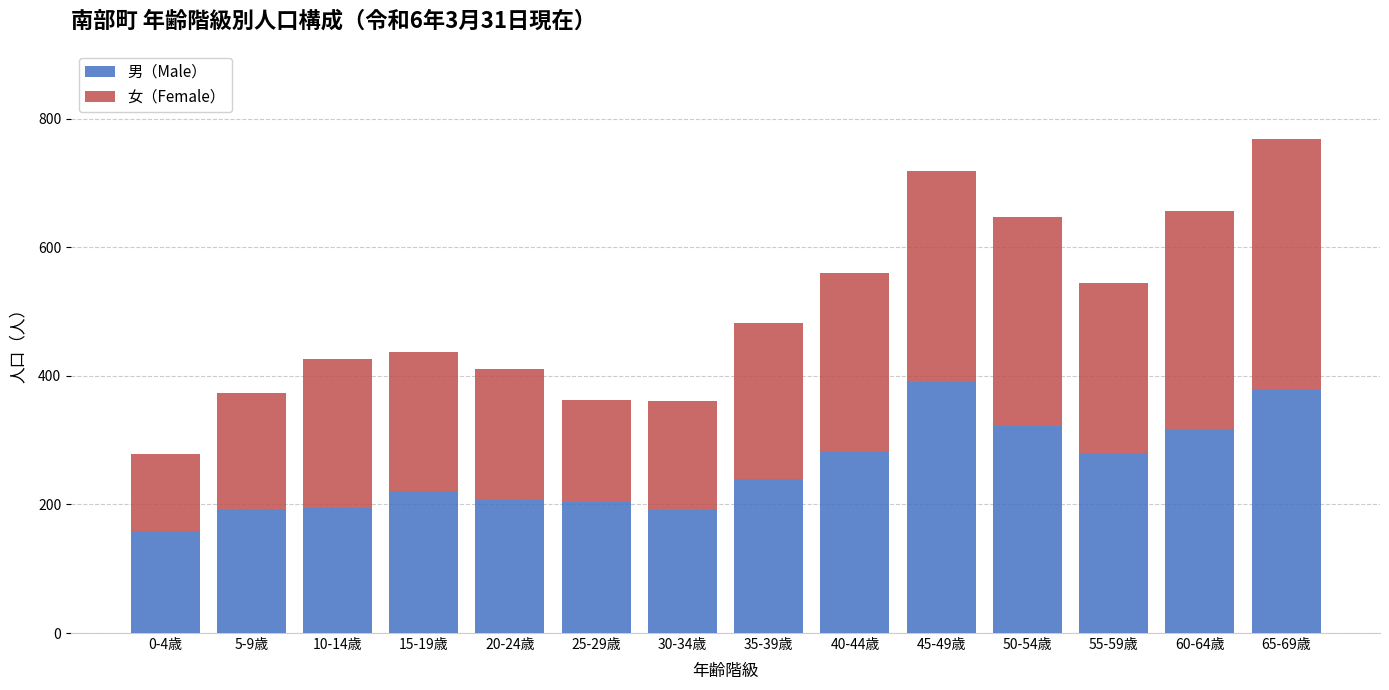

Read the 男（Male） value at 25-29歳, to the nearest 5.

205